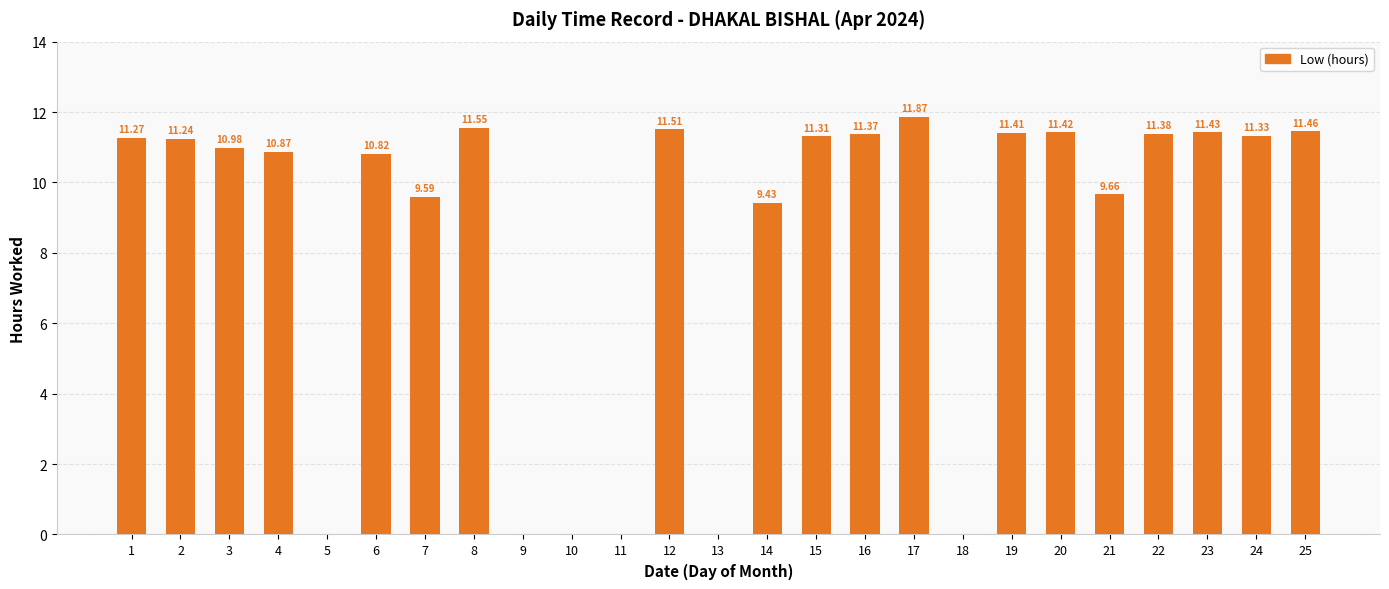

The value at 17 is 11.9. True or false?

True